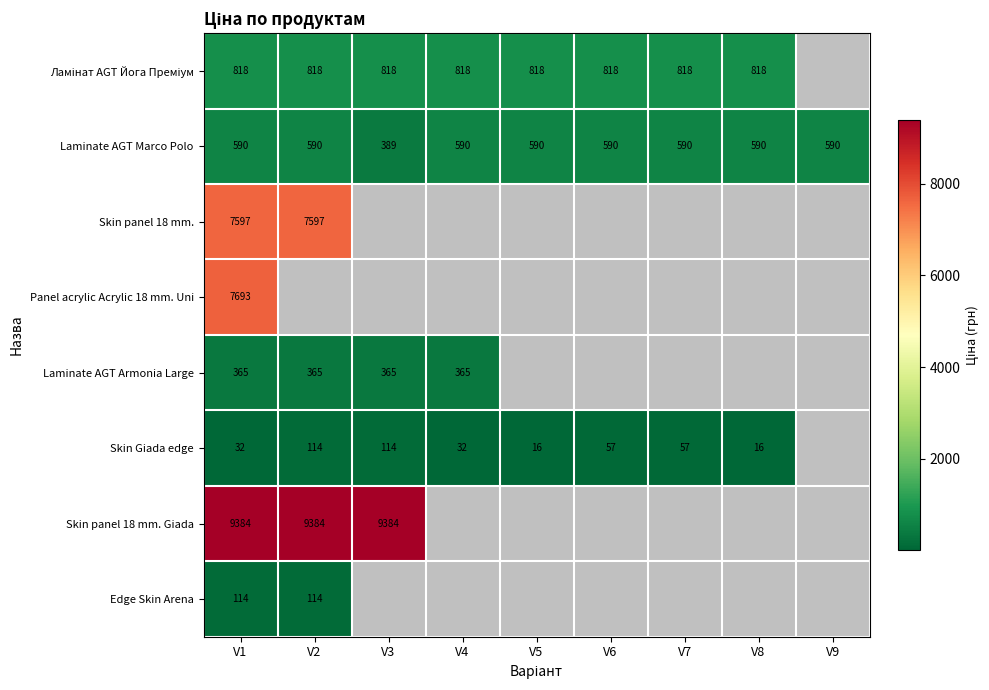

Is the value of Laminate AGT Armonia Large at V1 greater than the value of Edge Skin Arena at V2?

Yes